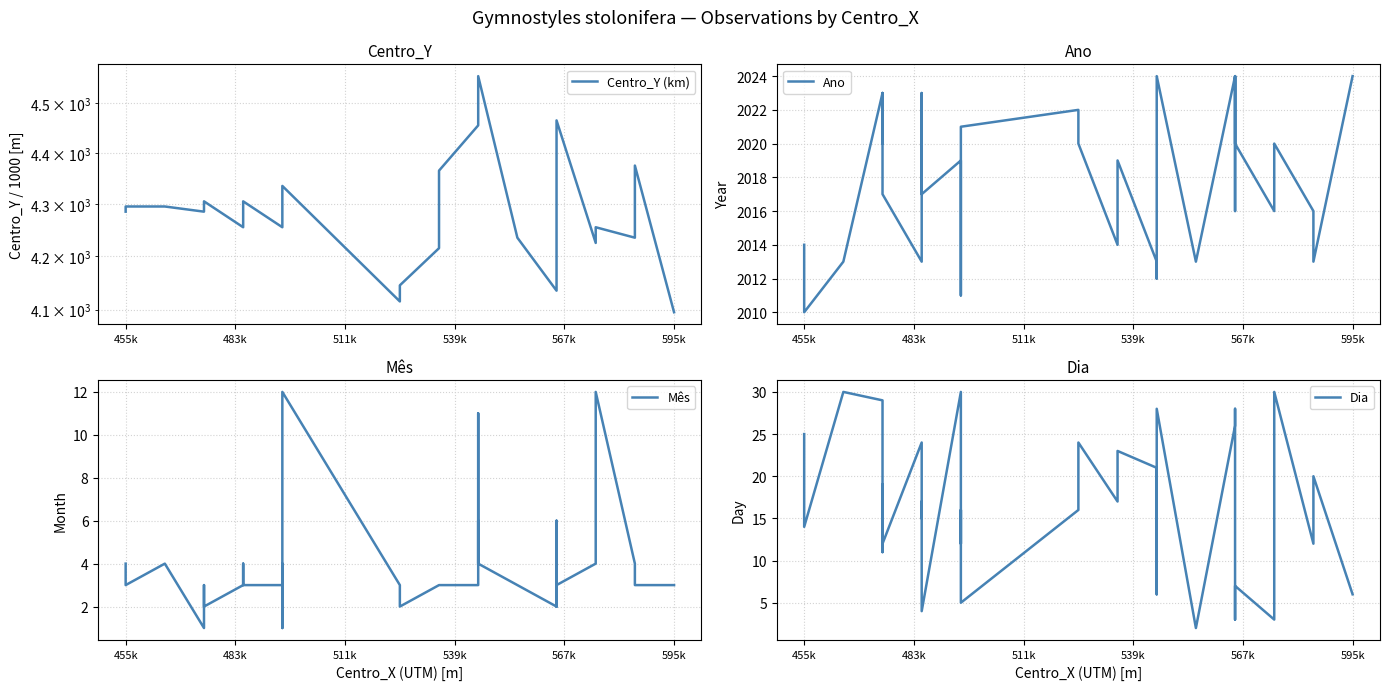

How many categories are shown in the chart?

39